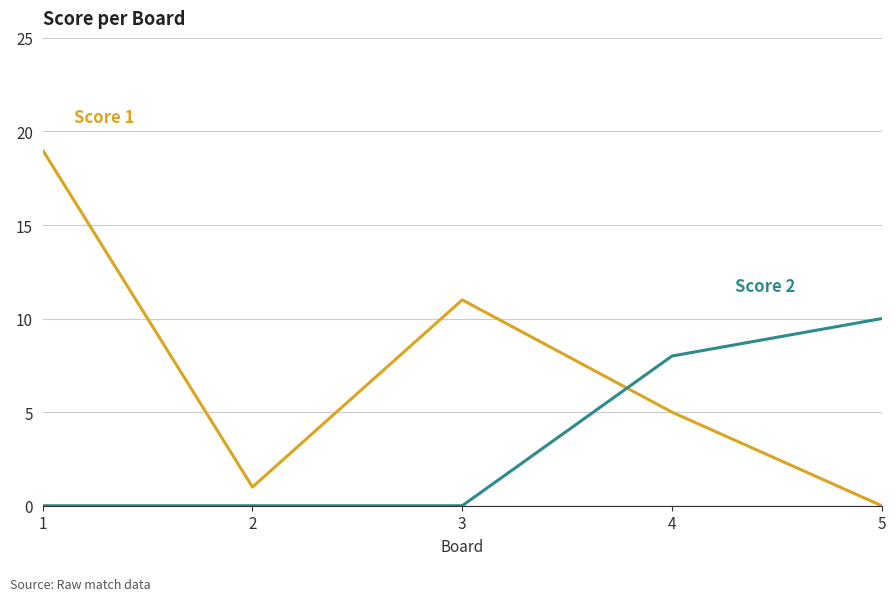

What is the maximum value shown in the chart?

19